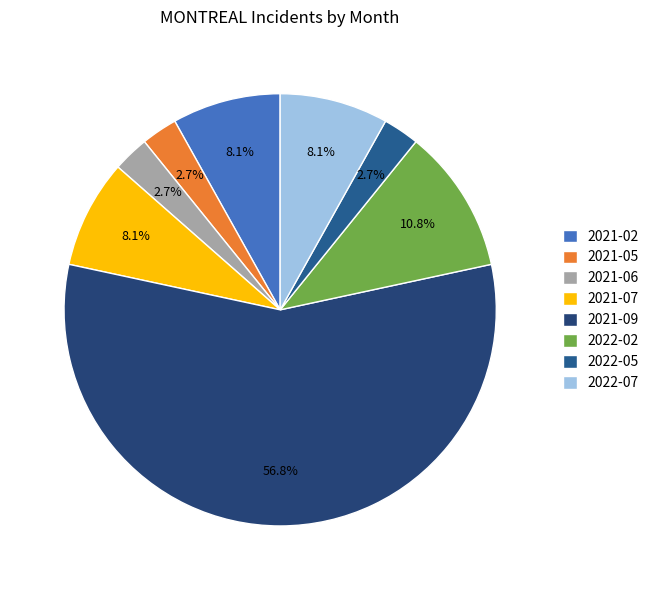

Between 2021-07 and 2021-09, which is larger?

2021-09